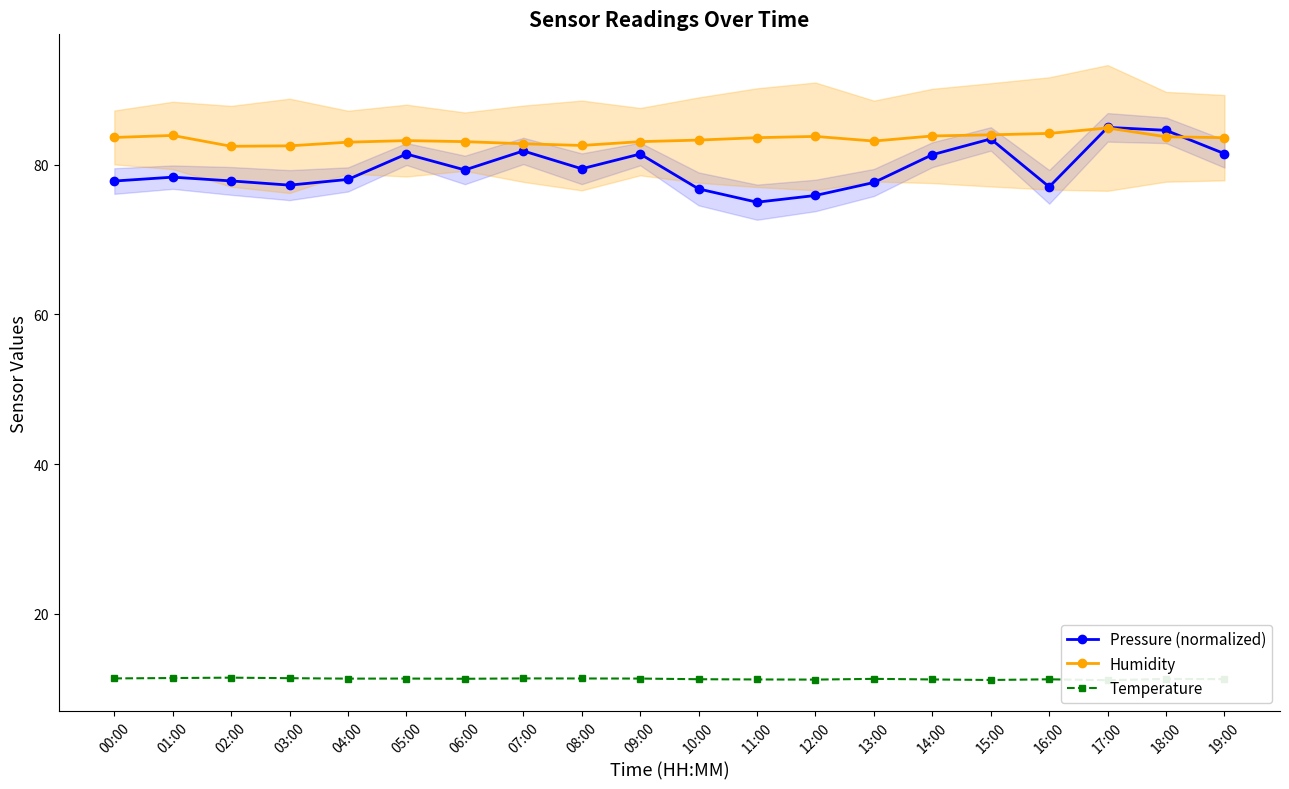

At which category does Pressure (normalized) reach its first local valley?

03:00